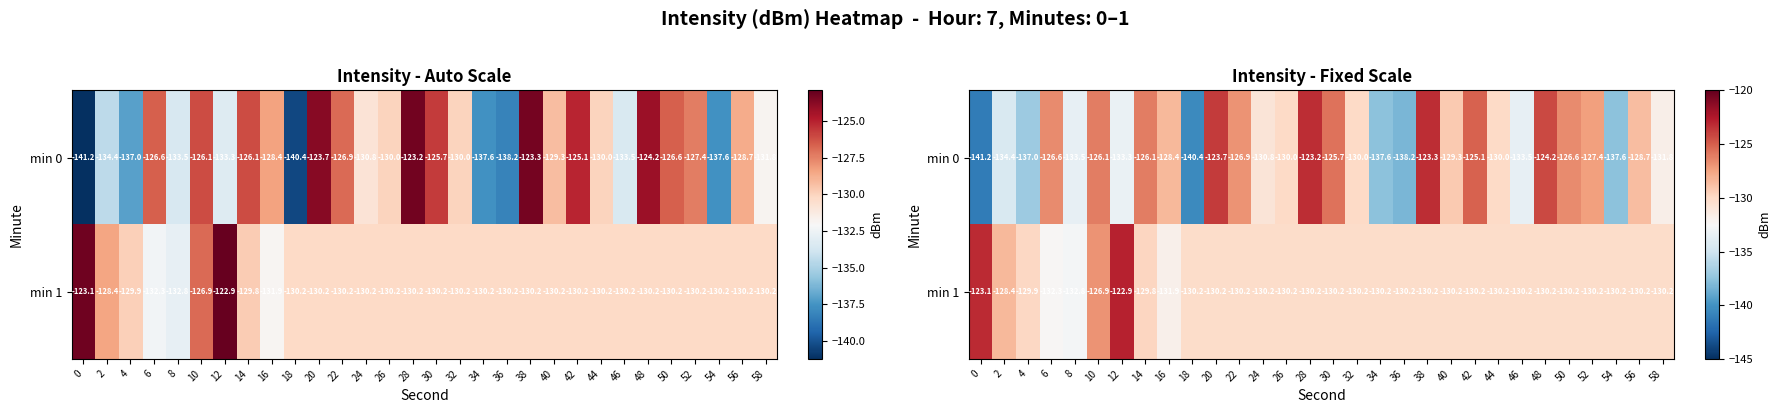

What is the difference between the maximum and second lowest values in the min 0 series?

17.2